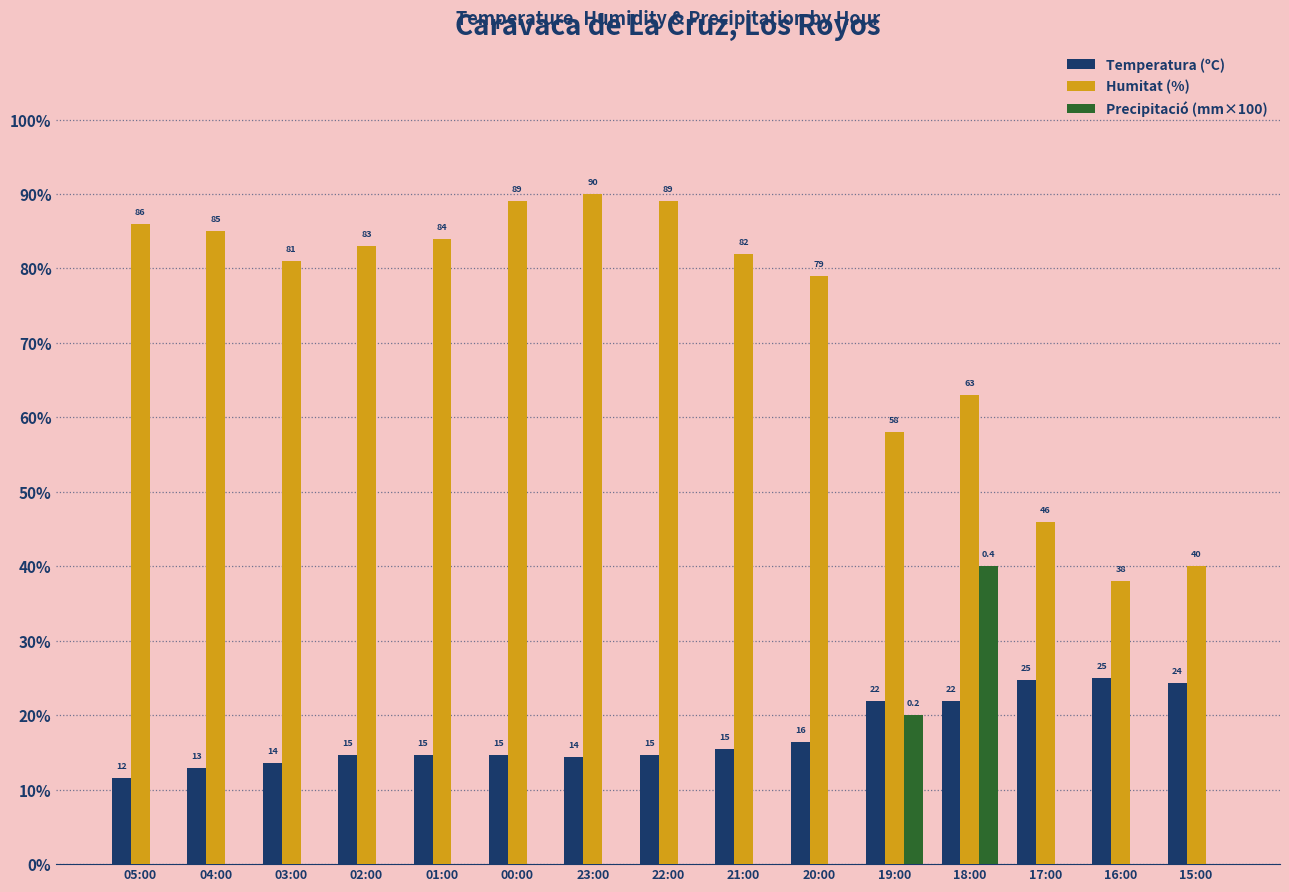

At which label does Humitat (%) first exceed 82?

05:00